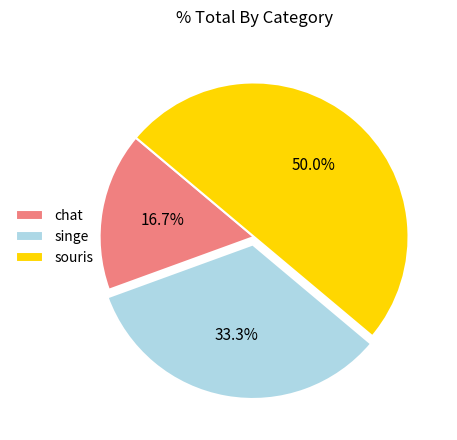

How many slices are in this pie chart?

3